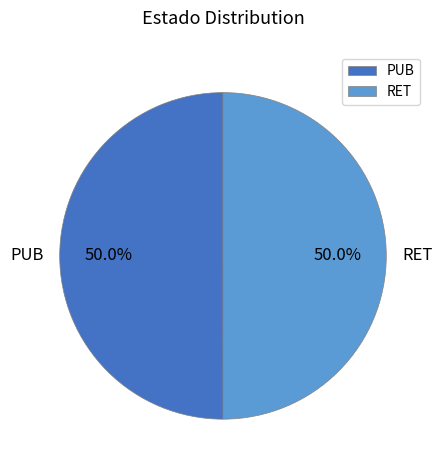

What percentage is the RET slice, to the nearest percent?

50%